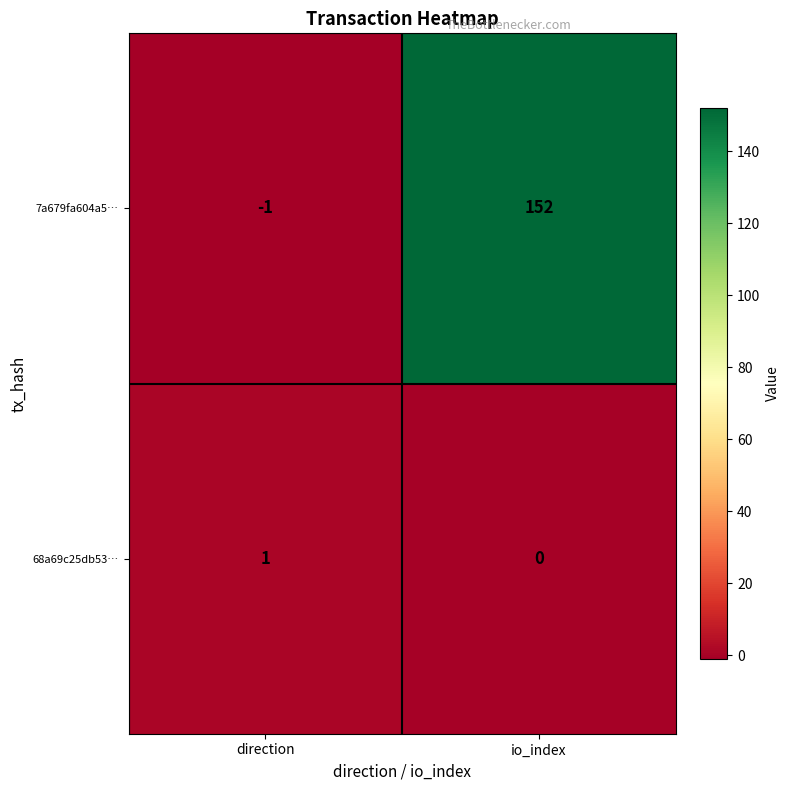

What is the sum of the 7a679fa604a5… values at direction and io_index?

151